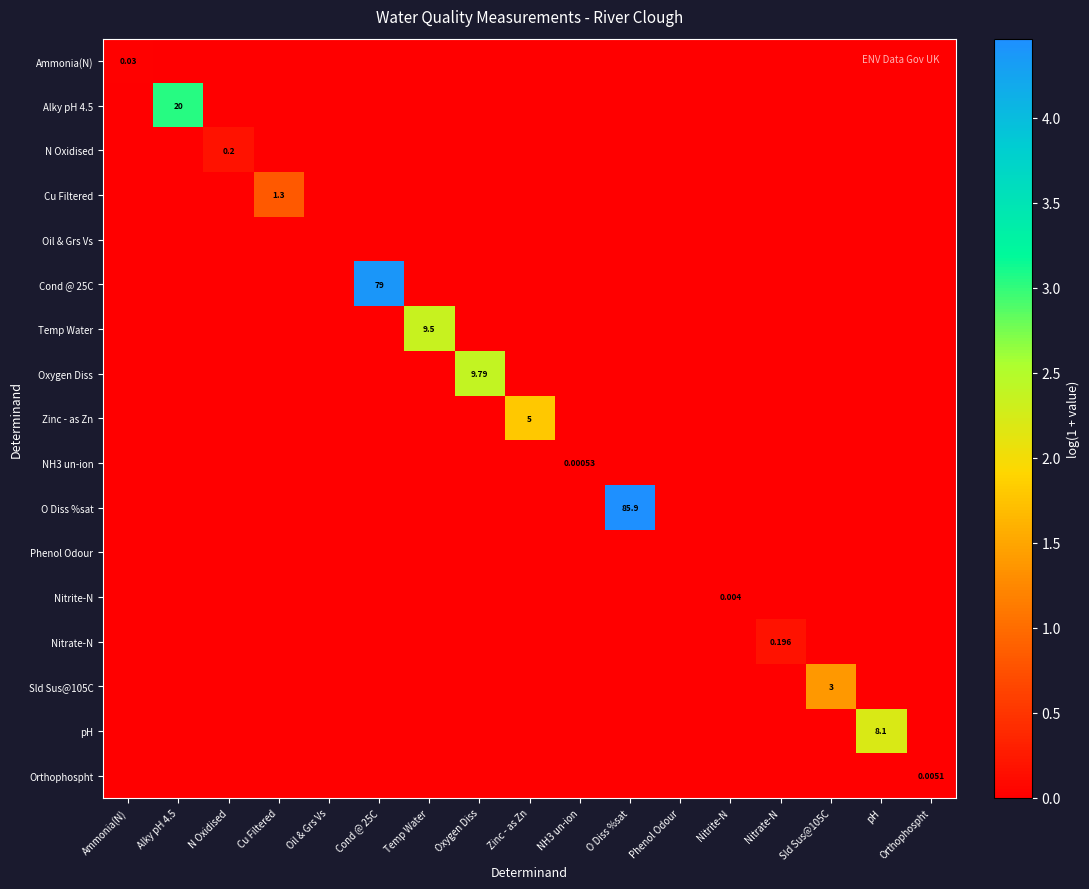

Is the value of Sld Sus@105C at N Oxidised greater than the value of N Oxidised at Orthophospht?

No